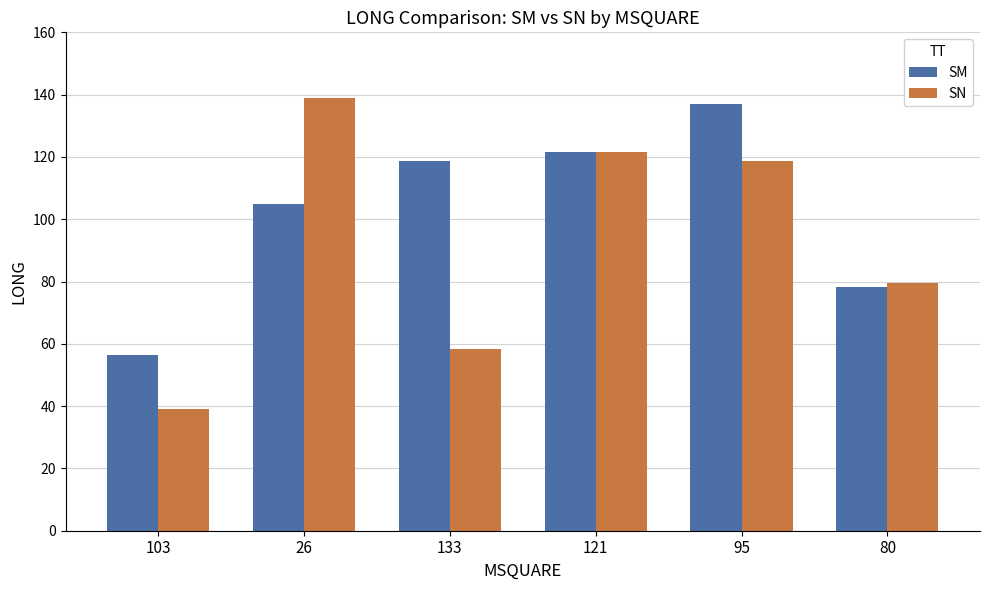

At which label does SM first exceed 118?

133